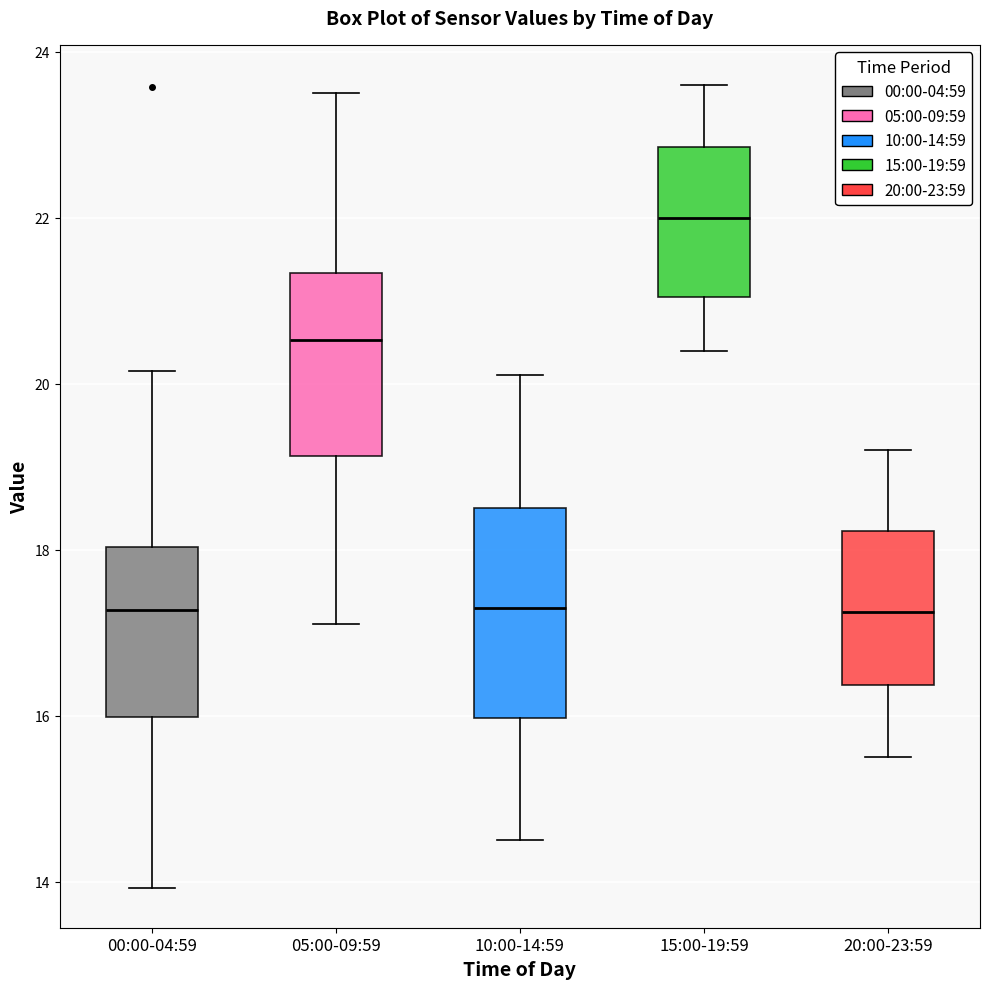

Reading left to right, transcribe this box plot: for each box, give where its median line is, the range the box spans, and where its two whiskers end, as read against the y-axis. The values are not printed on the chart, so give them approximately, as read against the axis.

00:00-04:59: median 17.2, box 16.0 to 18.0, whiskers 14.0 to 20.2
05:00-09:59: median 20.6, box 19.2 to 21.4, whiskers 17.2 to 23.6
10:00-14:59: median 17.4, box 16.0 to 18.6, whiskers 14.6 to 20.2
15:00-19:59: median 22.0, box 21.0 to 22.8, whiskers 20.4 to 23.6
20:00-23:59: median 17.2, box 16.4 to 18.2, whiskers 15.6 to 19.2